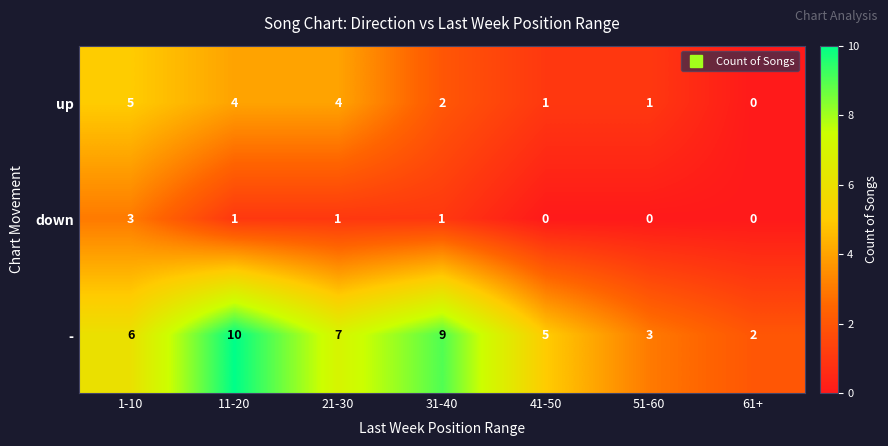

At which label is - closest to 6?

1-10